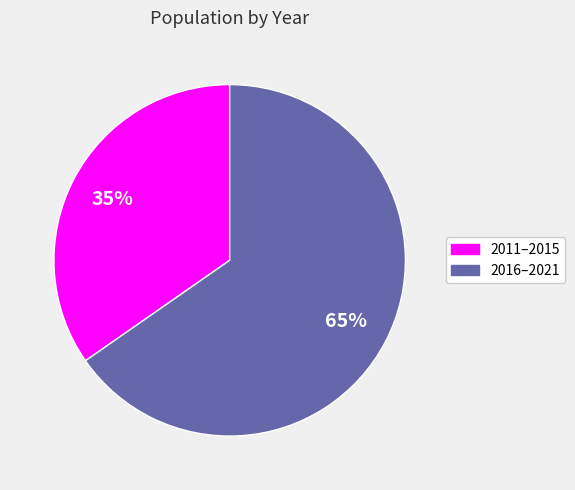

Is there any slice that represents more than half of the pie?

Yes